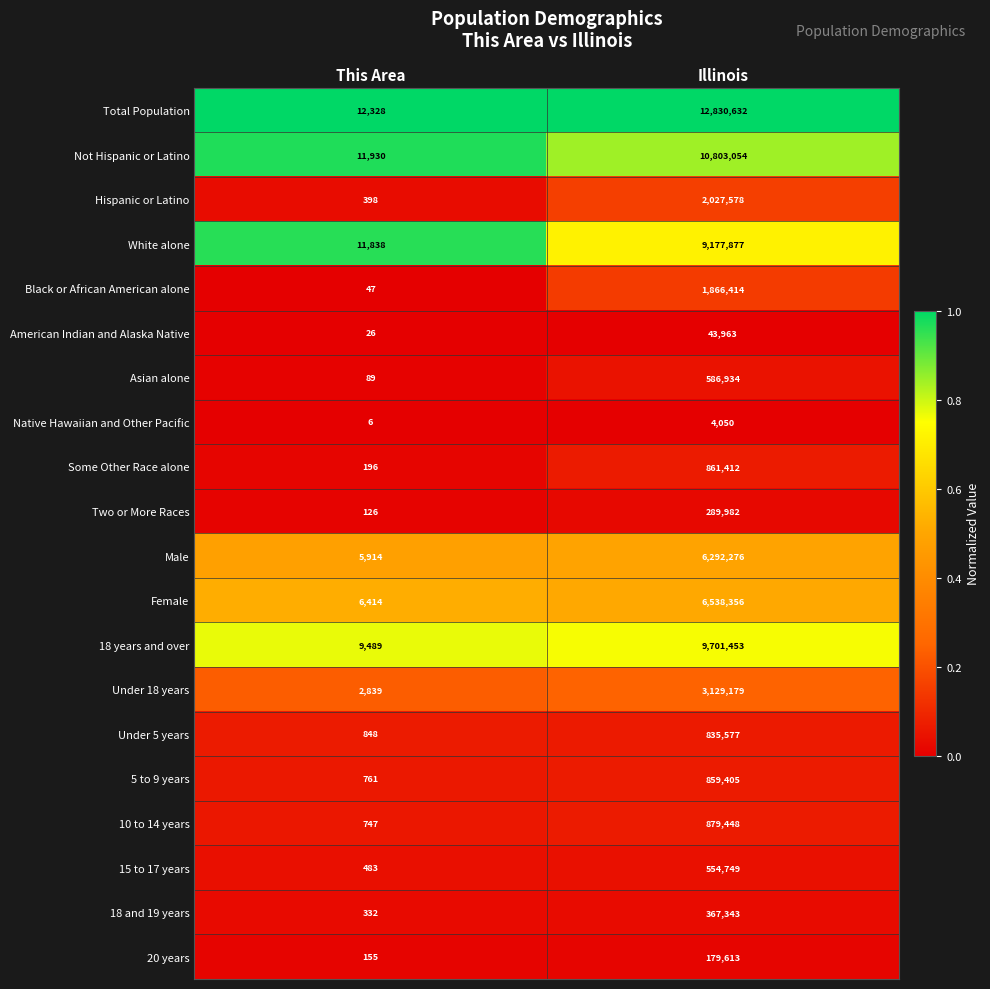

True or false: Black or African American alone has a value of 1231180 at Illinois.

False